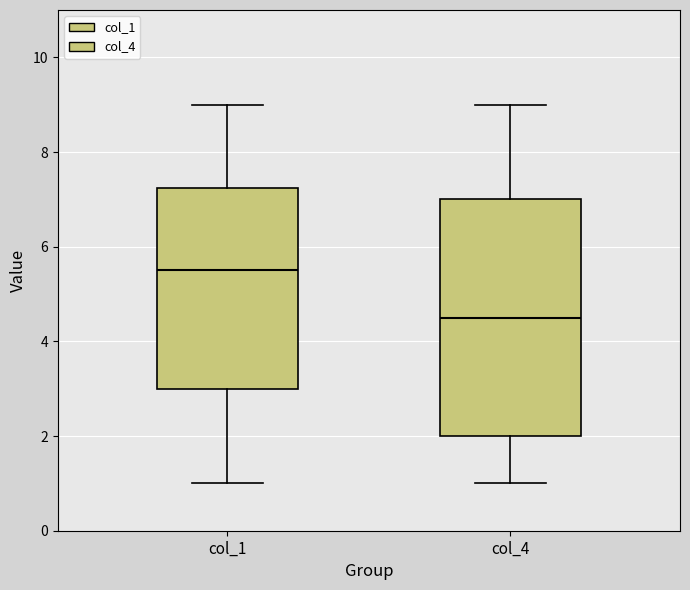

Which box's median line is the lowest?

col_4